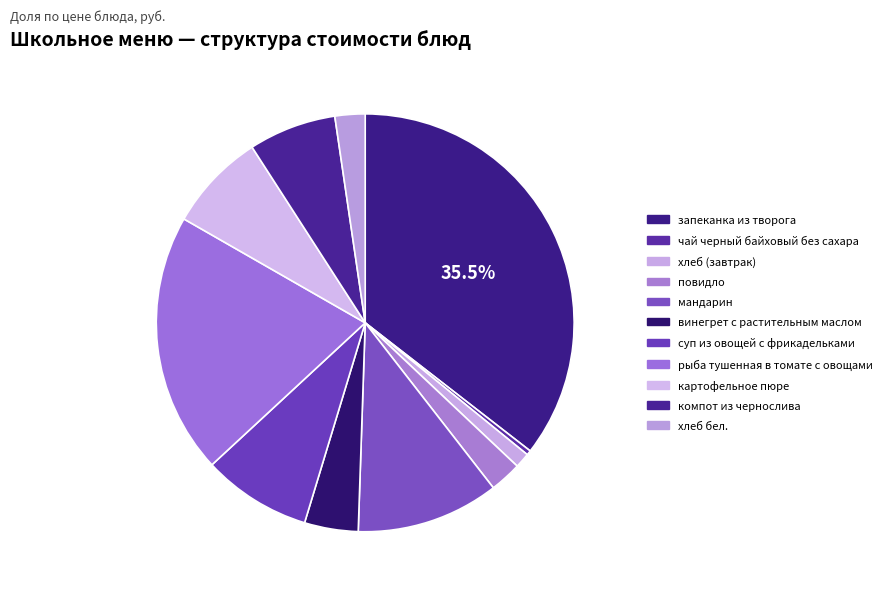

Which slice is the smallest?

чай черный байховый без сахара